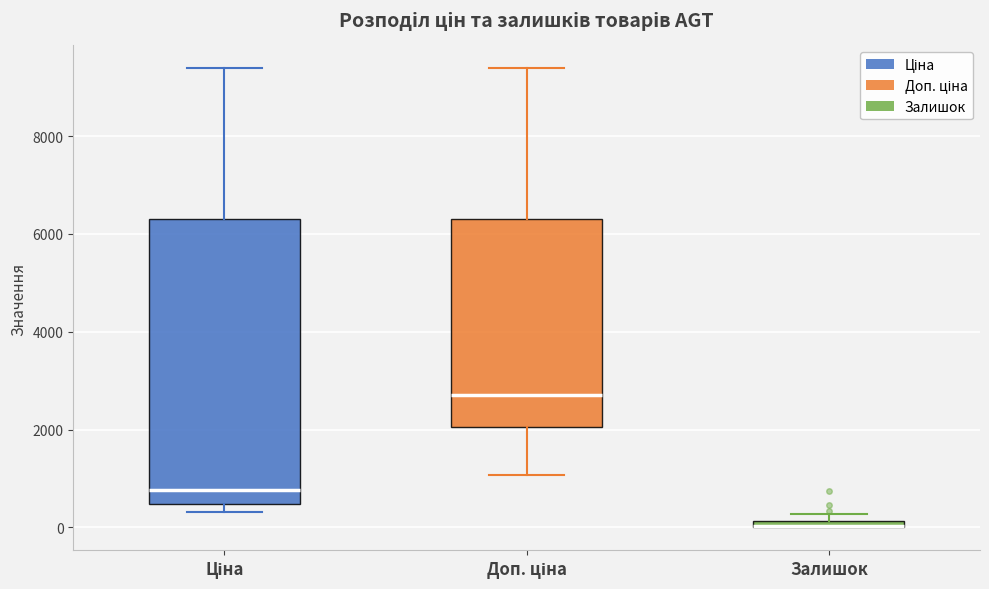

Where does the upper whisker of the box for Ціна end on the y-axis? The values are not printed on the chart, so give them approximately, as read against the axis.

9400